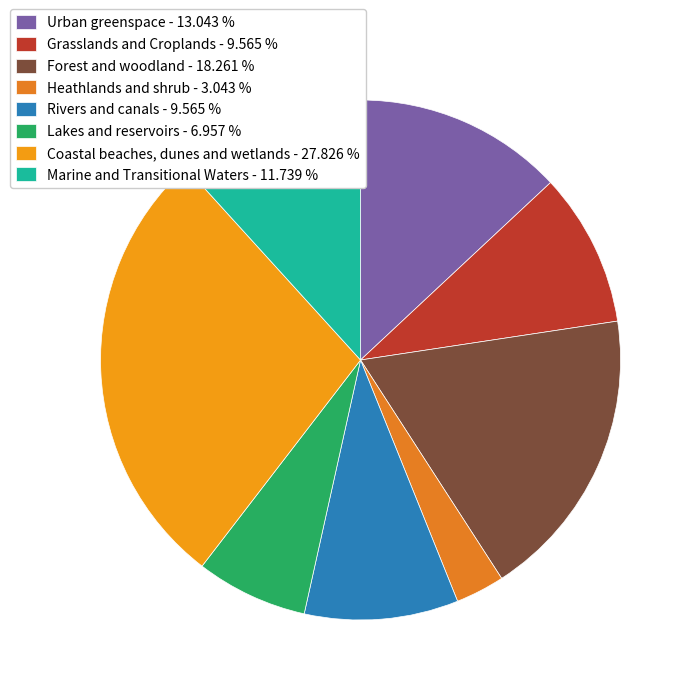

How many segments does this pie chart have?

8